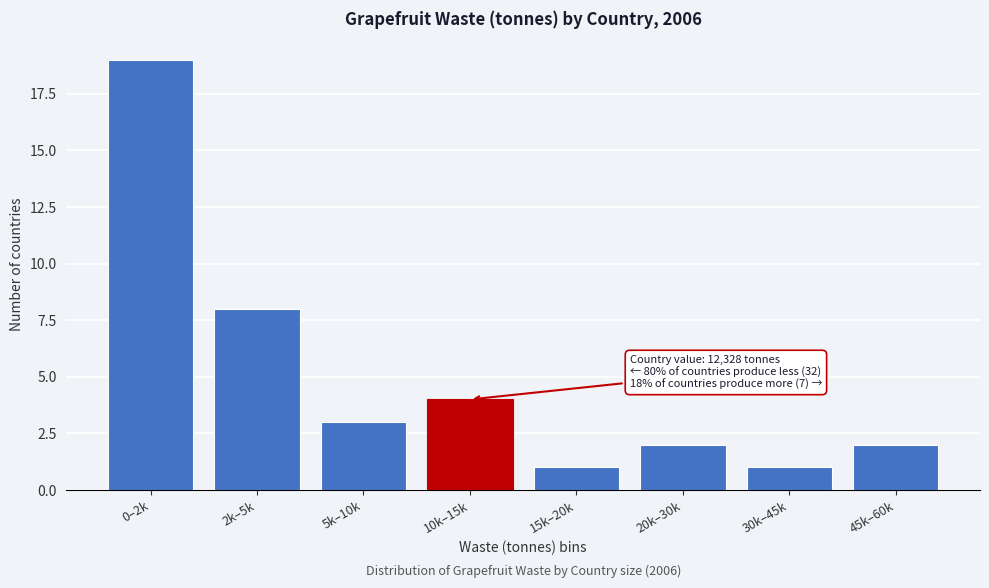

Reading left to right, extract all data points from this chart.

0–2k=19	2k–5k=8	5k–10k=3	10k–15k=4	15k–20k=1	20k–30k=2	30k–45k=1	45k–60k=2